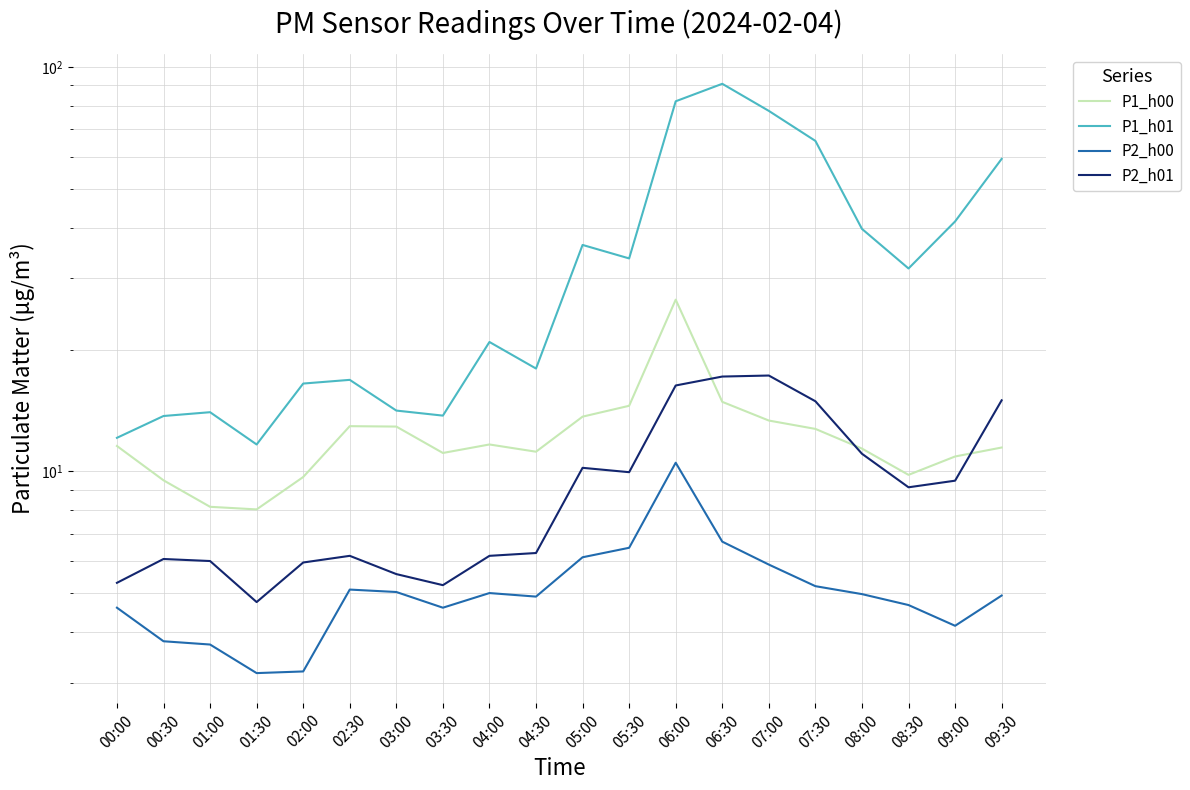

Count the number of data series in this chart.

4